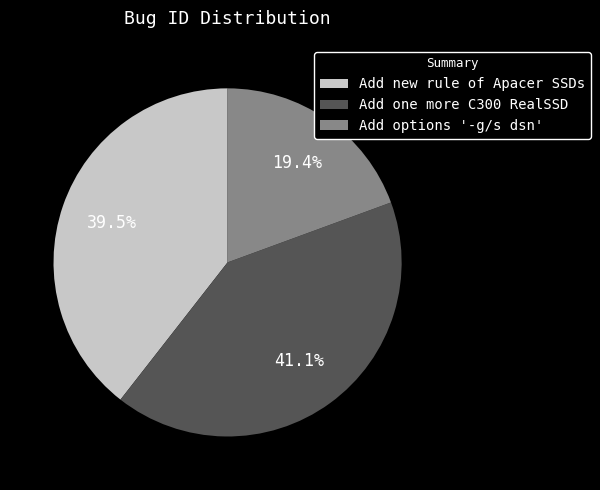

Count the number of slices in the pie.

3